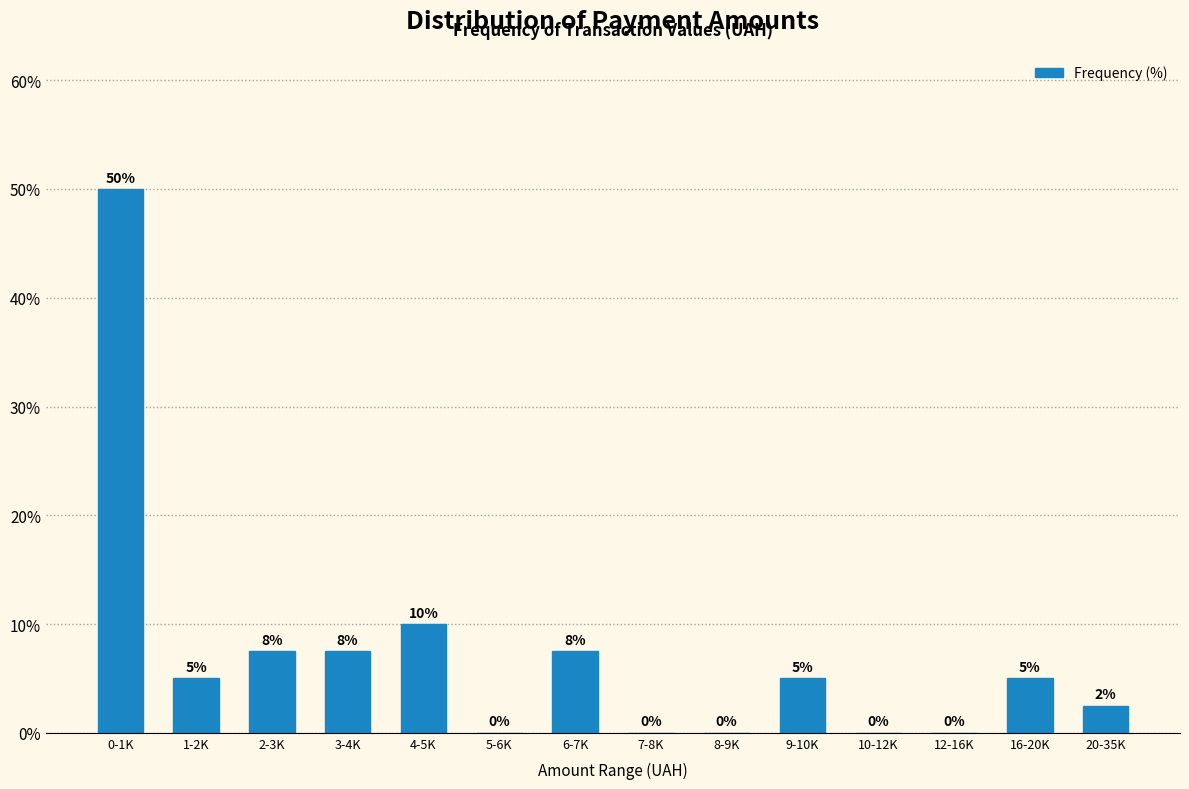

Which has a higher value, 20-35K or 2-3K?

2-3K